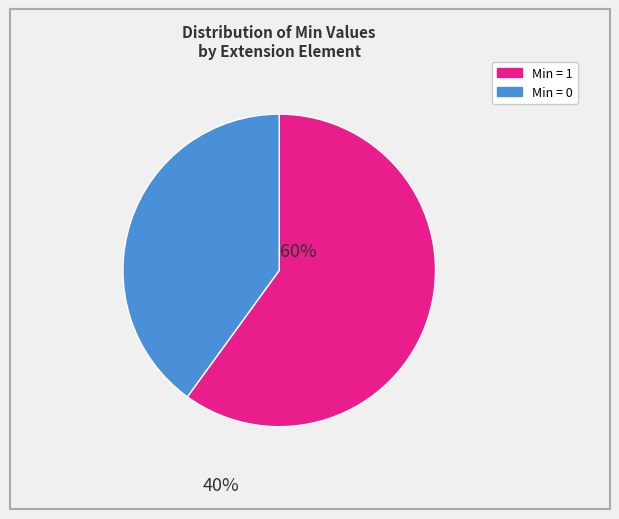

How many slices are in this pie chart?

2